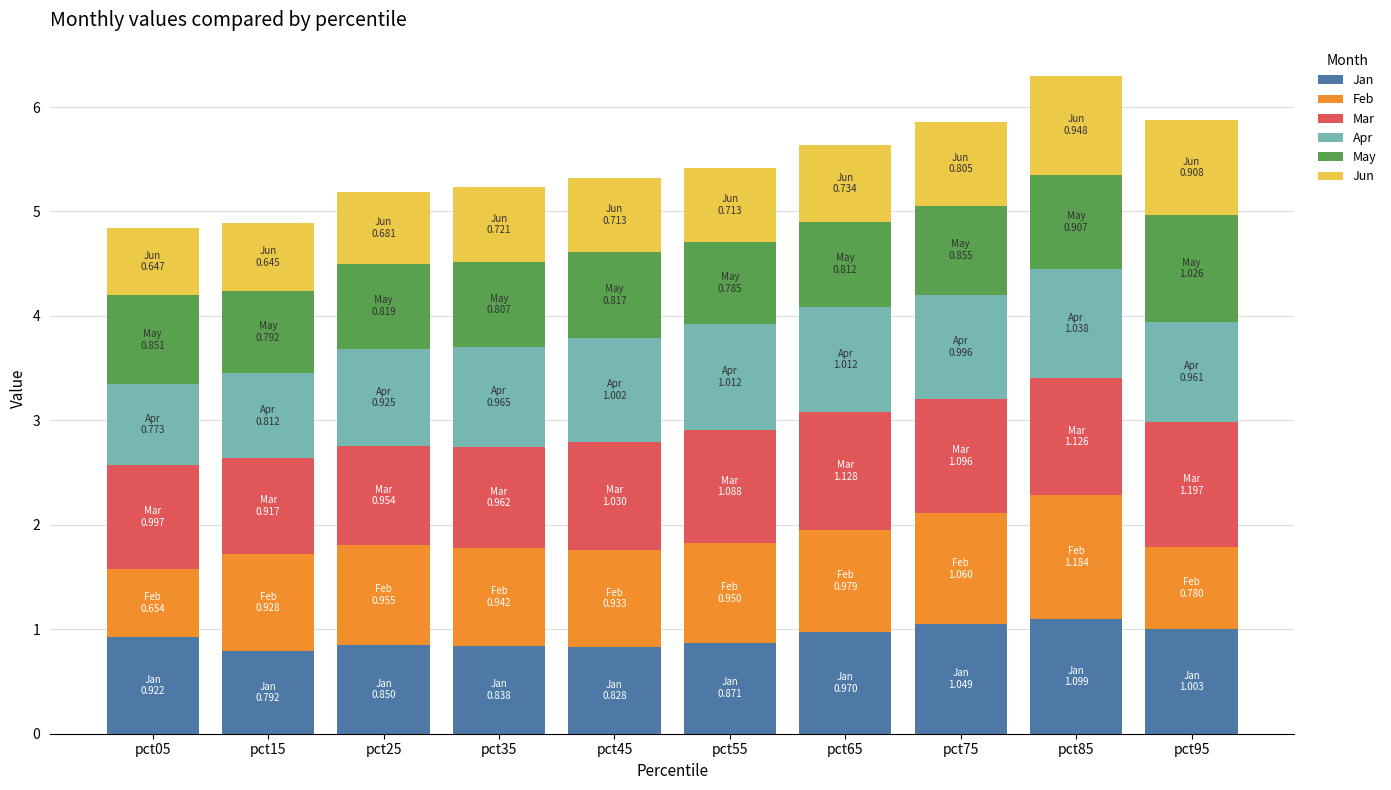

The Jan series shows 0.6 at pct35. True or false?

False